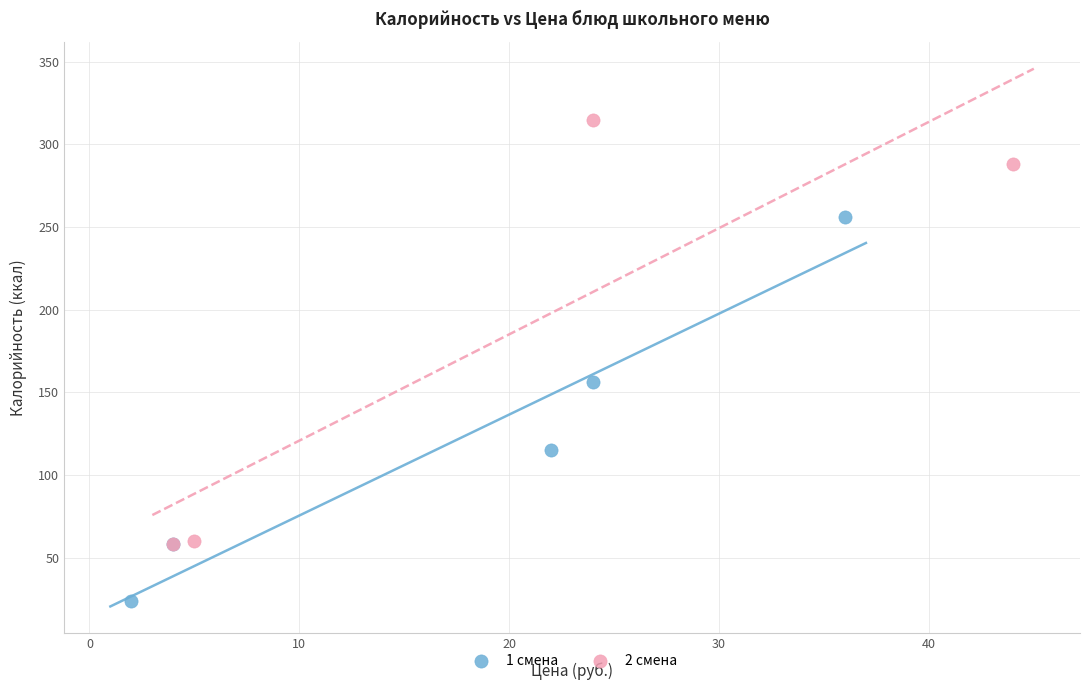

Which series contains the lowest Y value?

1 смена